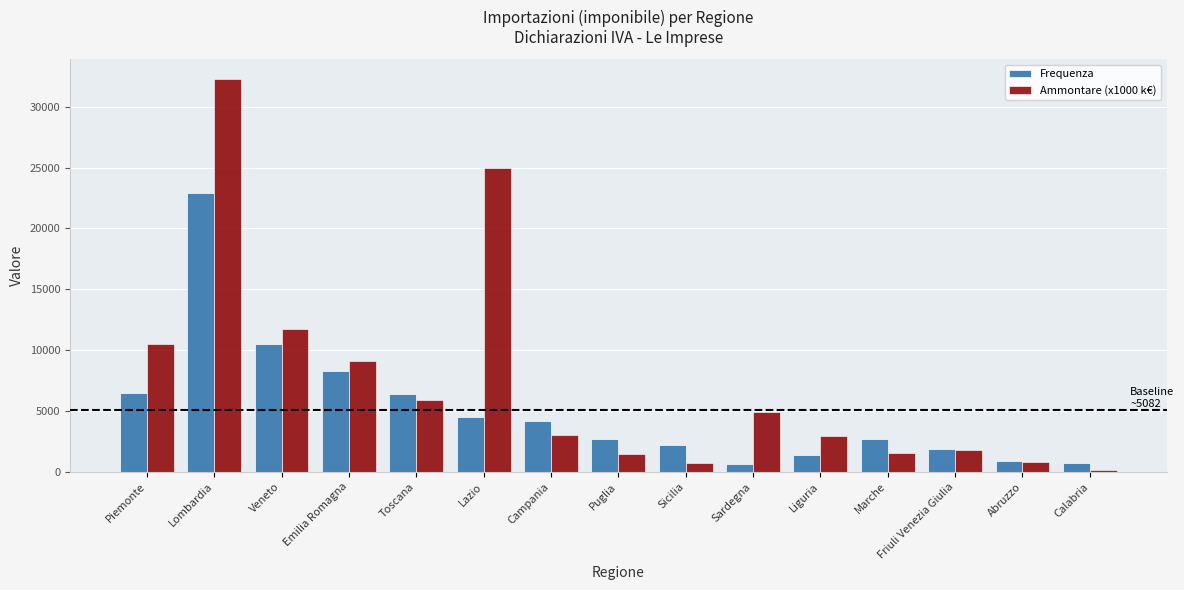

Which series has the widest spread of values?

Ammontare (x1000 k€)